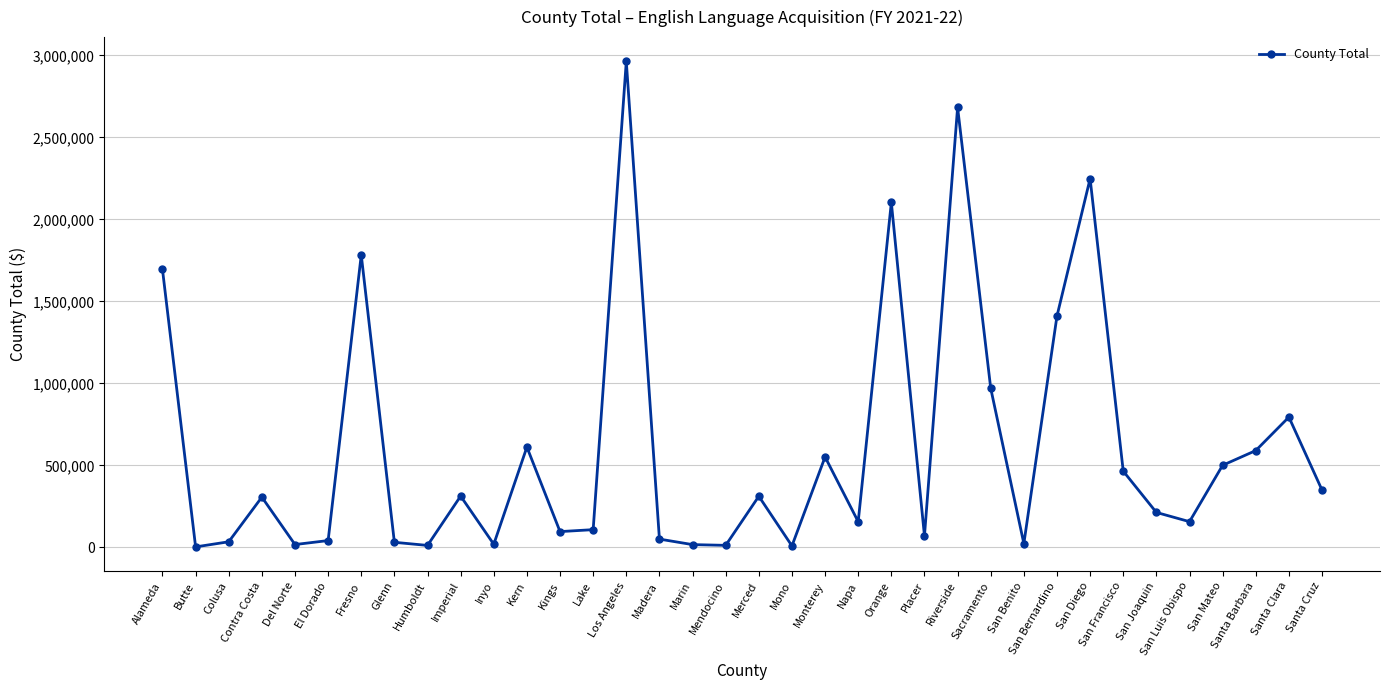

What value does the data have at San Diego?

2248006